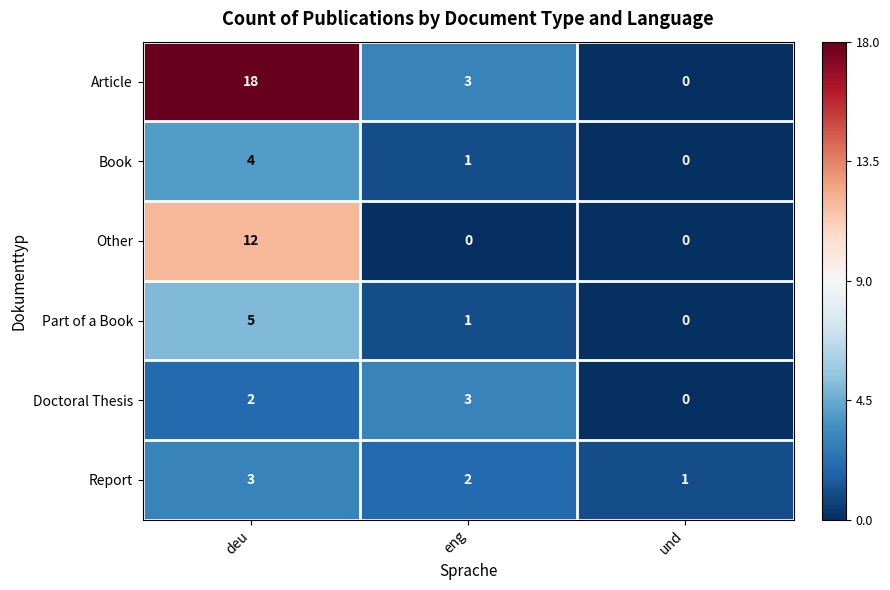

At which label does Book reach its peak?

deu